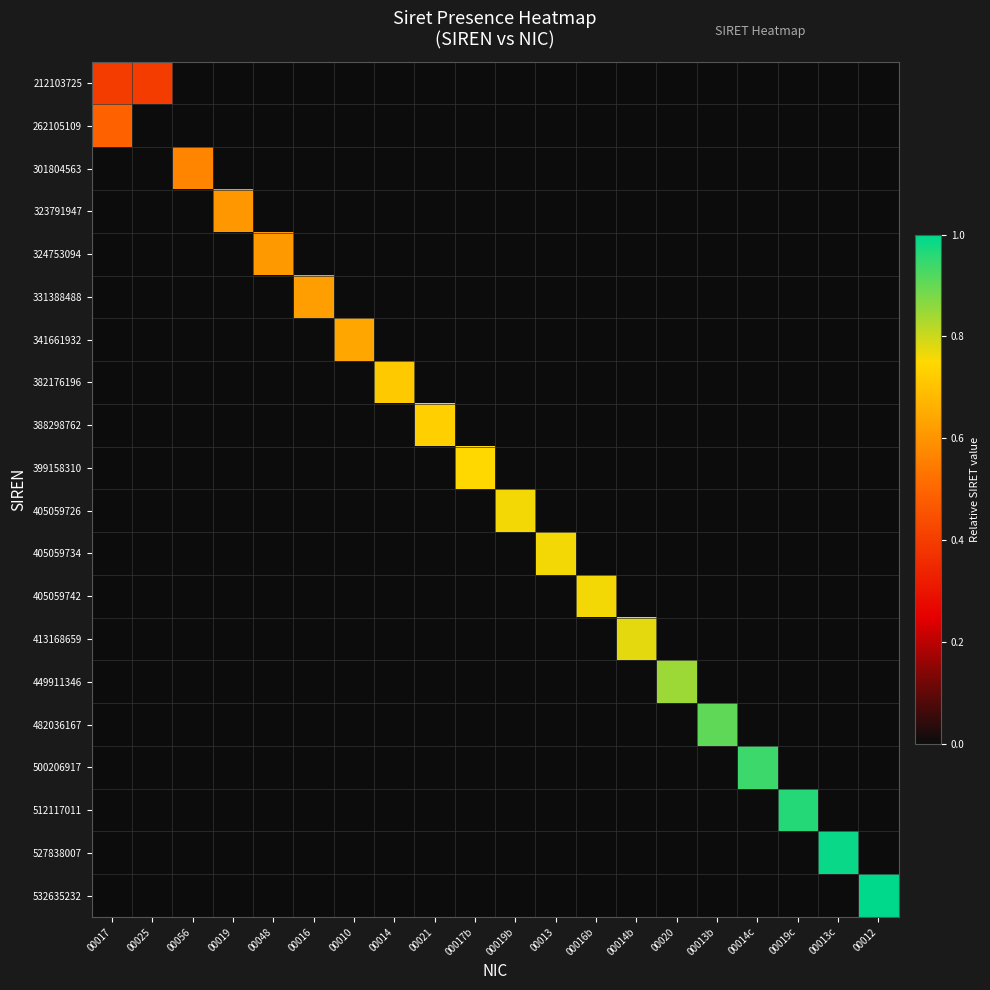

What is the greatest value displayed?

1.0